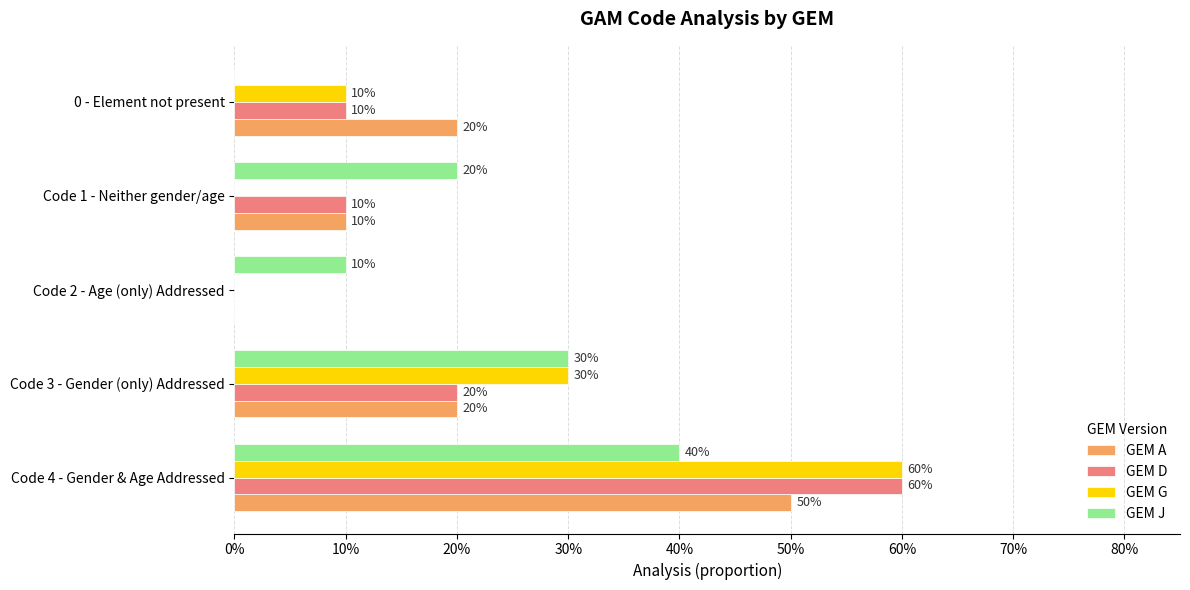

What is the label of the 3rd bar from the left?

Code 2 - Age (only) Addressed